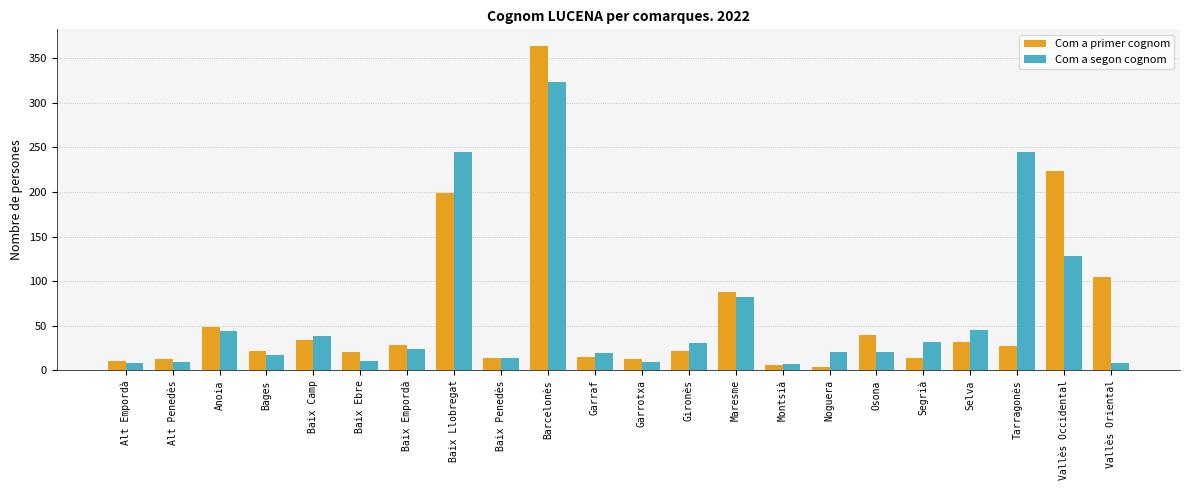

Where is Com a segon cognom nearest to the value 165?

Vallès Occidental